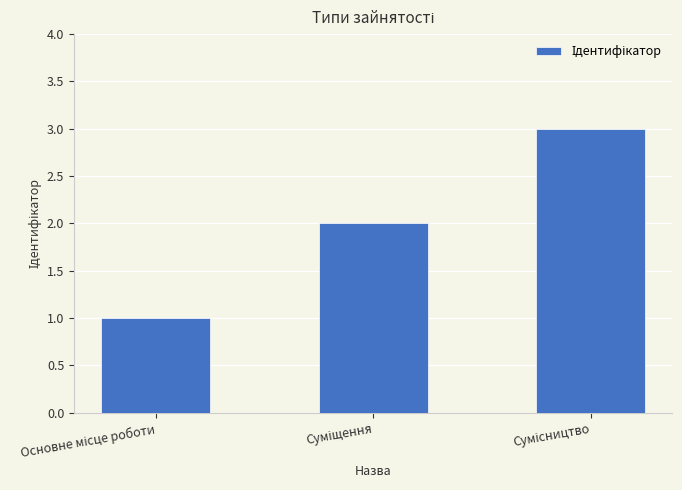

What is the maximum value shown in the chart?

3